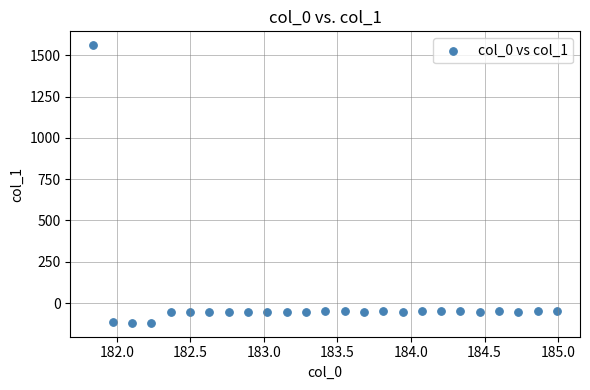

What is the range of X values (max minus min)?

3.1